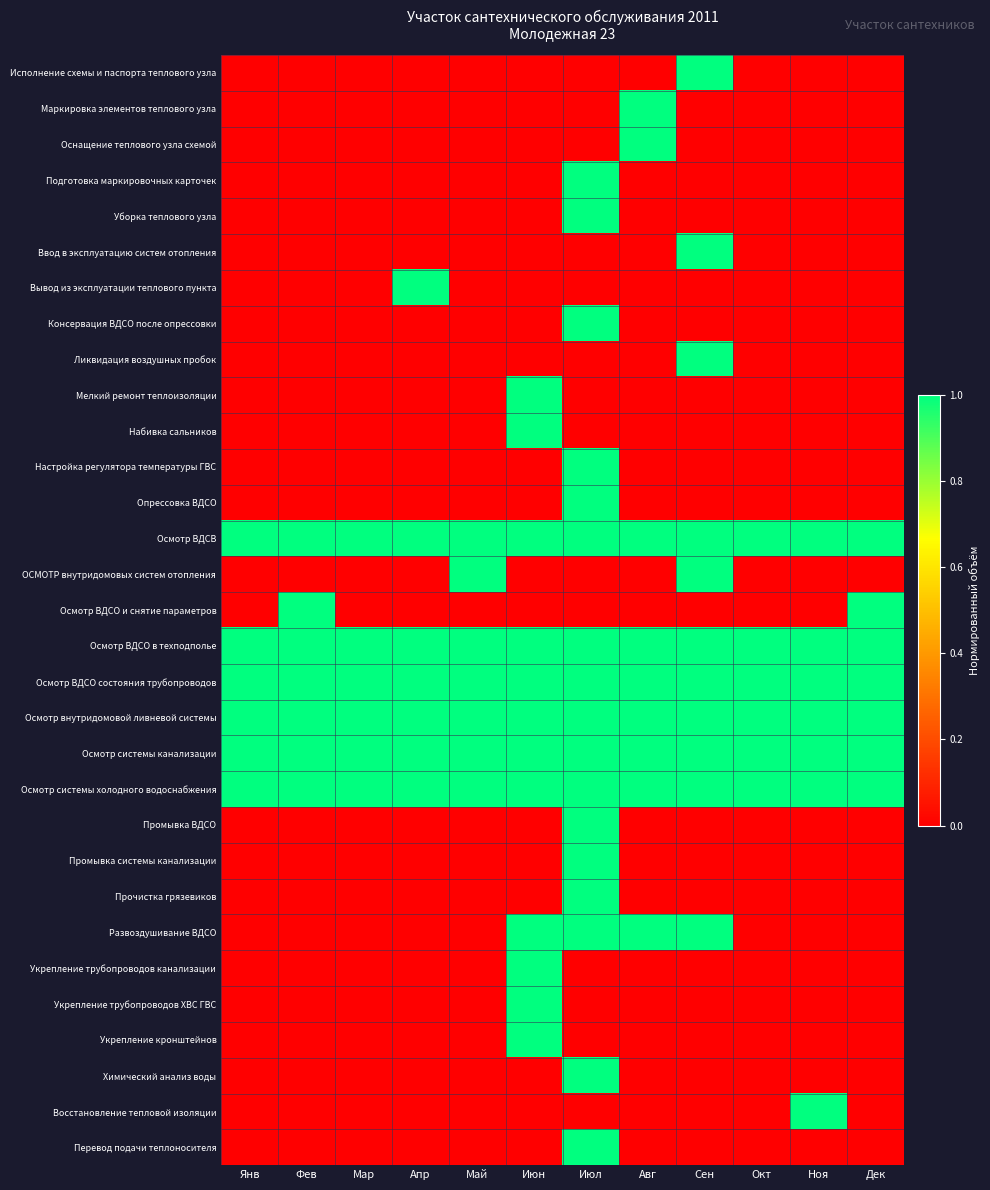

Reading left to right, extract all data points from this chart.

Исполнение схемы и паспорта теплового узла: Янв=0	Фев=0	Мар=0	Апр=0	Май=0	Июн=0	Июл=0	Авг=0	Сен=1	Окт=0	Ноя=0	Дек=0
Маркировка элементов теплового узла: Янв=0	Фев=0	Мар=0	Апр=0	Май=0	Июн=0	Июл=0	Авг=1	Сен=0	Окт=0	Ноя=0	Дек=0
Оснащение теплового узла схемой: Янв=0	Фев=0	Мар=0	Апр=0	Май=0	Июн=0	Июл=0	Авг=1	Сен=0	Окт=0	Ноя=0	Дек=0
Подготовка маркировочных карточек: Янв=0	Фев=0	Мар=0	Апр=0	Май=0	Июн=0	Июл=1	Авг=0	Сен=0	Окт=0	Ноя=0	Дек=0
Уборка теплового узла: Янв=0	Фев=0	Мар=0	Апр=0	Май=0	Июн=0	Июл=1	Авг=0	Сен=0	Окт=0	Ноя=0	Дек=0
Ввод в эксплуатацию систем отопления: Янв=0	Фев=0	Мар=0	Апр=0	Май=0	Июн=0	Июл=0	Авг=0	Сен=1	Окт=0	Ноя=0	Дек=0
Вывод из эксплуатации теплового пункта: Янв=0	Фев=0	Мар=0	Апр=1	Май=0	Июн=0	Июл=0	Авг=0	Сен=0	Окт=0	Ноя=0	Дек=0
Консервация ВДСО после опрессовки: Янв=0	Фев=0	Мар=0	Апр=0	Май=0	Июн=0	Июл=1	Авг=0	Сен=0	Окт=0	Ноя=0	Дек=0
Ликвидация воздушных пробок: Янв=0	Фев=0	Мар=0	Апр=0	Май=0	Июн=0	Июл=0	Авг=0	Сен=1	Окт=0	Ноя=0	Дек=0
Мелкий ремонт теплоизоляции: Янв=0	Фев=0	Мар=0	Апр=0	Май=0	Июн=1	Июл=0	Авг=0	Сен=0	Окт=0	Ноя=0	Дек=0
Набивка сальников: Янв=0	Фев=0	Мар=0	Апр=0	Май=0	Июн=1	Июл=0	Авг=0	Сен=0	Окт=0	Ноя=0	Дек=0
Настройка регулятора температуры ГВС: Янв=0	Фев=0	Мар=0	Апр=0	Май=0	Июн=0	Июл=1	Авг=0	Сен=0	Окт=0	Ноя=0	Дек=0
Опрессовка ВДСО: Янв=0	Фев=0	Мар=0	Апр=0	Май=0	Июн=0	Июл=1	Авг=0	Сен=0	Окт=0	Ноя=0	Дек=0
Осмотр ВДСВ: Янв=1	Фев=1	Мар=1	Апр=1	Май=1	Июн=1	Июл=1	Авг=1	Сен=1	Окт=1	Ноя=1	Дек=1
ОСМОТР внутридомовых систем отопления: Янв=0	Фев=0	Мар=0	Апр=0	Май=1	Июн=0	Июл=0	Авг=0	Сен=1	Окт=0	Ноя=0	Дек=0
Осмотр ВДСО и снятие параметров: Янв=0	Фев=1	Мар=0	Апр=0	Май=0	Июн=0	Июл=0	Авг=0	Сен=0	Окт=0	Ноя=0	Дек=1
Осмотр ВДСО в техподполье: Янв=1	Фев=1	Мар=1	Апр=1	Май=1	Июн=1	Июл=1	Авг=1	Сен=1	Окт=1	Ноя=1	Дек=1
Осмотр ВДСО состояния трубопроводов: Янв=1	Фев=1	Мар=1	Апр=1	Май=1	Июн=1	Июл=1	Авг=1	Сен=1	Окт=1	Ноя=1	Дек=1
Осмотр внутридомовой ливневой системы: Янв=1	Фев=1	Мар=1	Апр=1	Май=1	Июн=1	Июл=1	Авг=1	Сен=1	Окт=1	Ноя=1	Дек=1
Осмотр системы канализации: Янв=1	Фев=1	Мар=1	Апр=1	Май=1	Июн=1	Июл=1	Авг=1	Сен=1	Окт=1	Ноя=1	Дек=1
Осмотр системы холодного водоснабжения: Янв=1	Фев=1	Мар=1	Апр=1	Май=1	Июн=1	Июл=1	Авг=1	Сен=1	Окт=1	Ноя=1	Дек=1
Промывка ВДСО: Янв=0	Фев=0	Мар=0	Апр=0	Май=0	Июн=0	Июл=1	Авг=0	Сен=0	Окт=0	Ноя=0	Дек=0
Промывка системы канализации: Янв=0	Фев=0	Мар=0	Апр=0	Май=0	Июн=0	Июл=1	Авг=0	Сен=0	Окт=0	Ноя=0	Дек=0
Прочистка грязевиков: Янв=0	Фев=0	Мар=0	Апр=0	Май=0	Июн=0	Июл=1	Авг=0	Сен=0	Окт=0	Ноя=0	Дек=0
Развоздушивание ВДСО: Янв=0	Фев=0	Мар=0	Апр=0	Май=0	Июн=1	Июл=1	Авг=1	Сен=1	Окт=0	Ноя=0	Дек=0
Укрепление трубопроводов канализации: Янв=0	Фев=0	Мар=0	Апр=0	Май=0	Июн=1	Июл=0	Авг=0	Сен=0	Окт=0	Ноя=0	Дек=0
Укрепление трубопроводов ХВС ГВС: Янв=0	Фев=0	Мар=0	Апр=0	Май=0	Июн=1	Июл=0	Авг=0	Сен=0	Окт=0	Ноя=0	Дек=0
Укрепление кронштейнов: Янв=0	Фев=0	Мар=0	Апр=0	Май=0	Июн=1	Июл=0	Авг=0	Сен=0	Окт=0	Ноя=0	Дек=0
Химический анализ воды: Янв=0	Фев=0	Мар=0	Апр=0	Май=0	Июн=0	Июл=1	Авг=0	Сен=0	Окт=0	Ноя=0	Дек=0
Восстановление тепловой изоляции: Янв=0	Фев=0	Мар=0	Апр=0	Май=0	Июн=0	Июл=0	Авг=0	Сен=0	Окт=0	Ноя=1	Дек=0
Перевод подачи теплоносителя: Янв=0	Фев=0	Мар=0	Апр=0	Май=0	Июн=0	Июл=1	Авг=0	Сен=0	Окт=0	Ноя=0	Дек=0